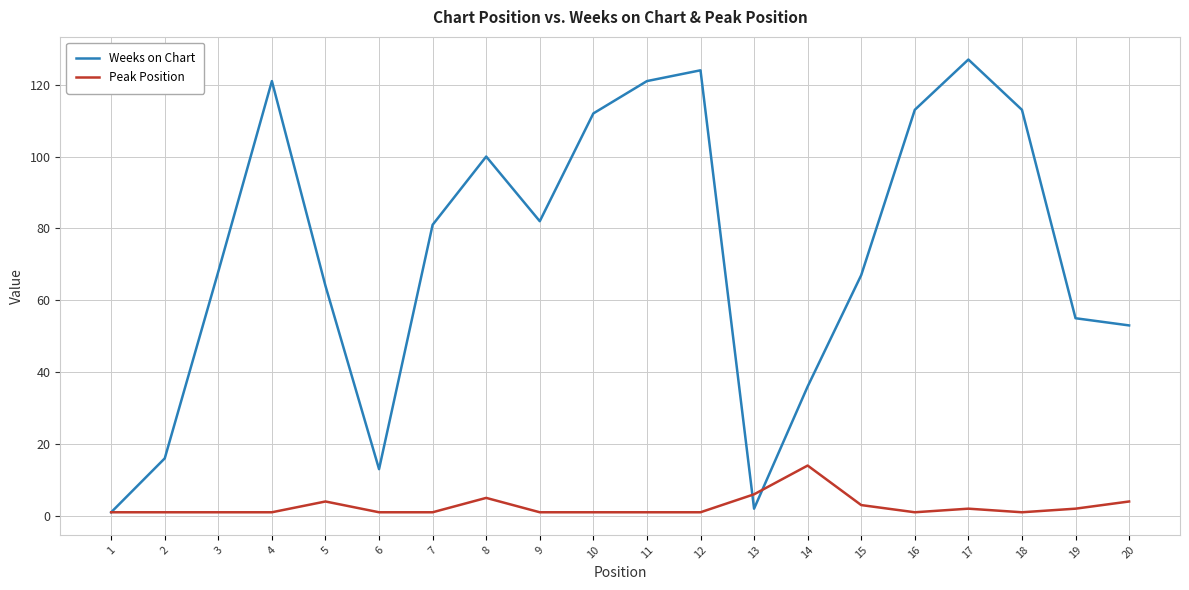

At which category is the sum across all series the highest?

17